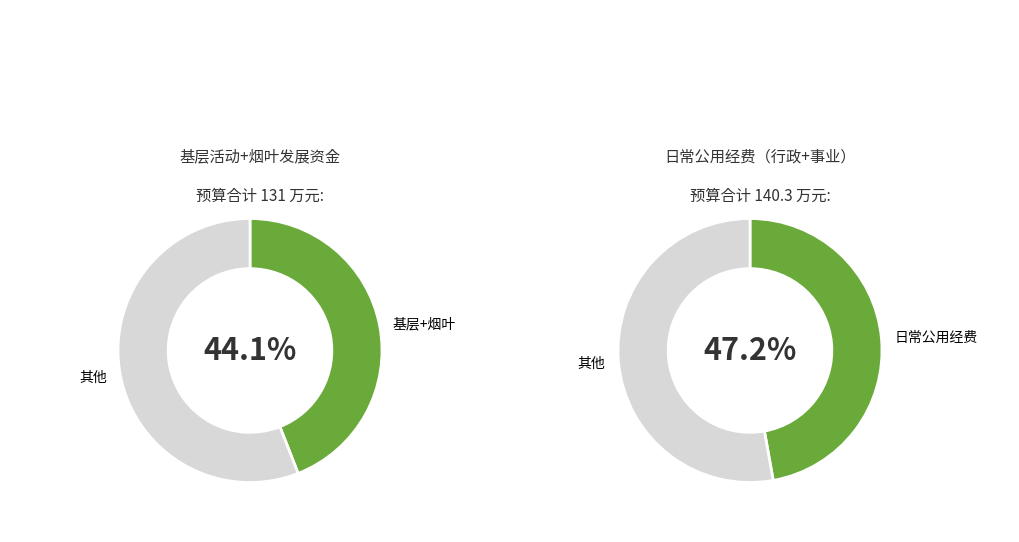

Does 成本指标 account for over 50% of the chart?

No